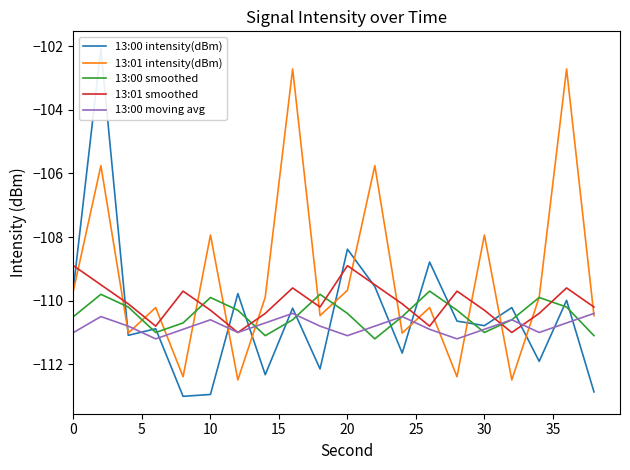

True or false: 13:01 intensity(dBm) has a value of -148.6 at 30.

False